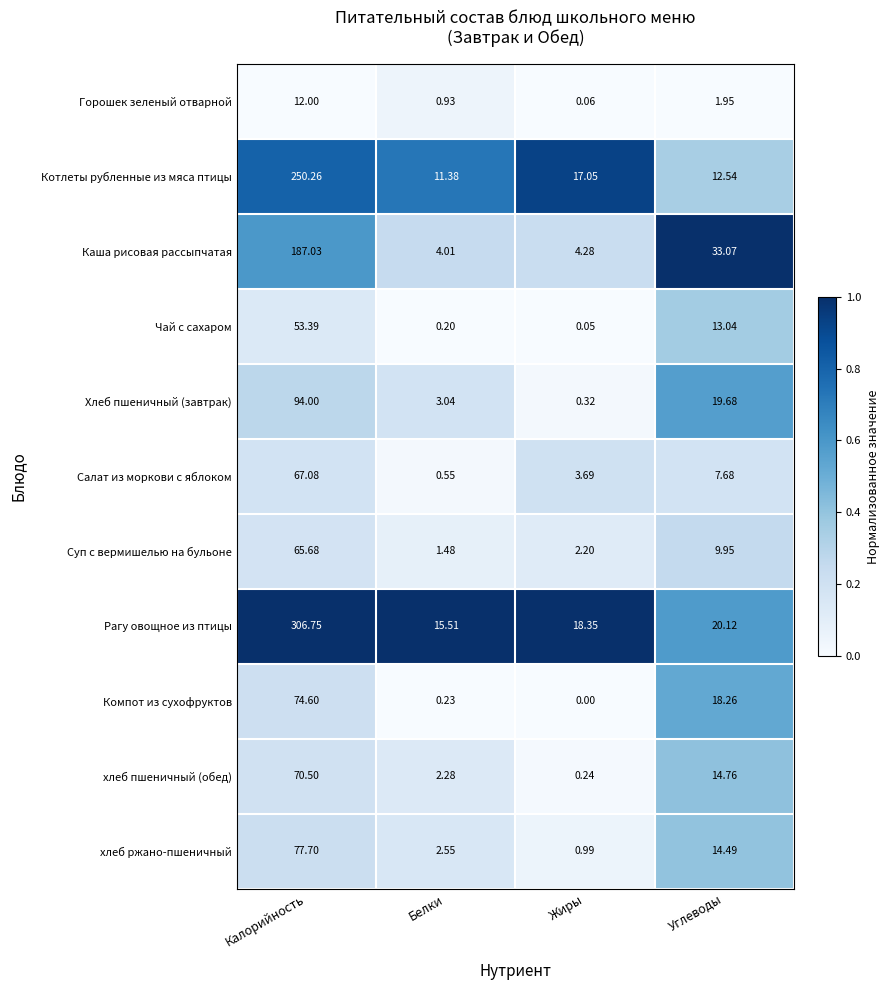

At which label does Каша рисовая рассыпчатая first exceed 33?

Калорийность